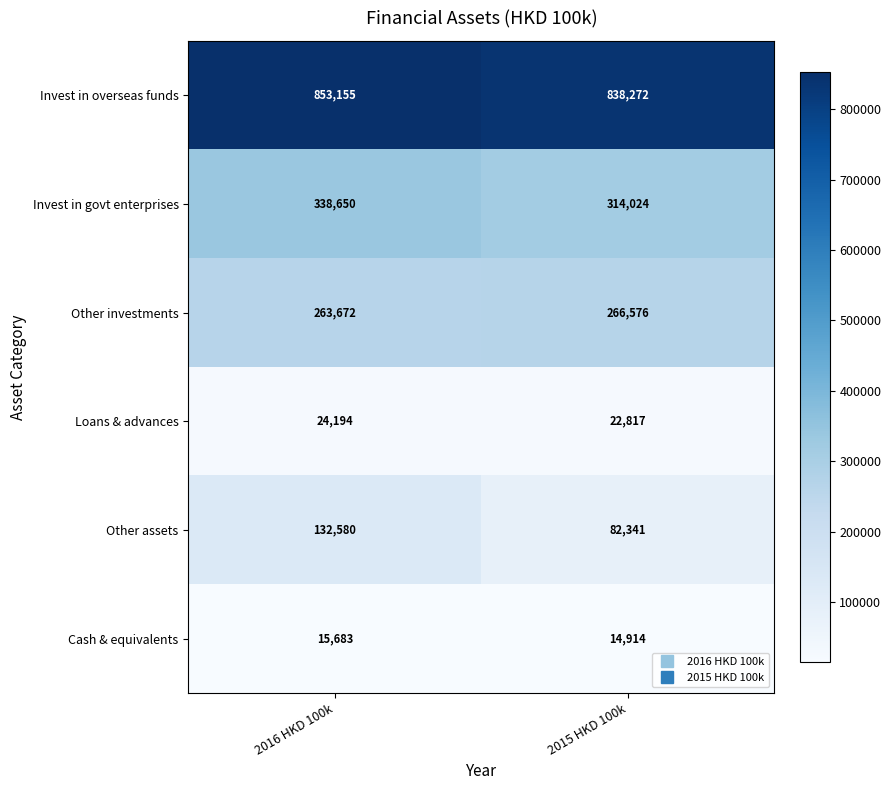

How many data points does each series have?

2